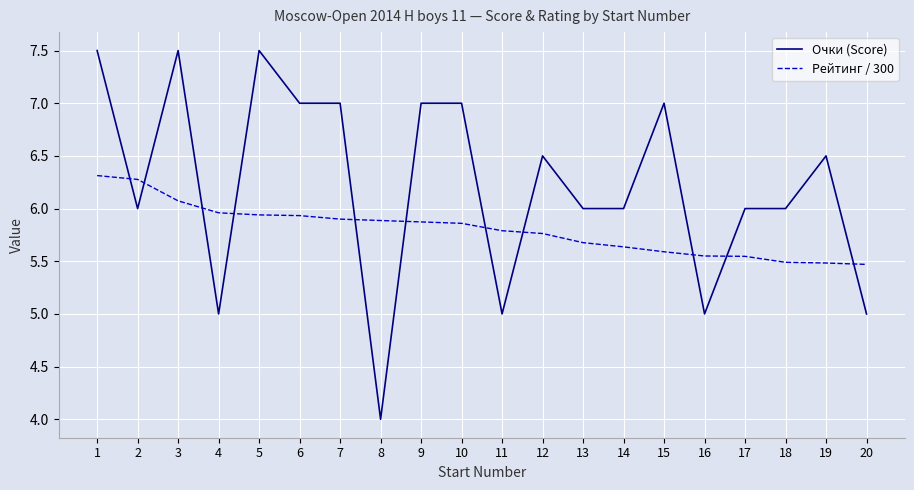

What is the difference between the Рейтинг / 300 values at 2 and 4?

0.3